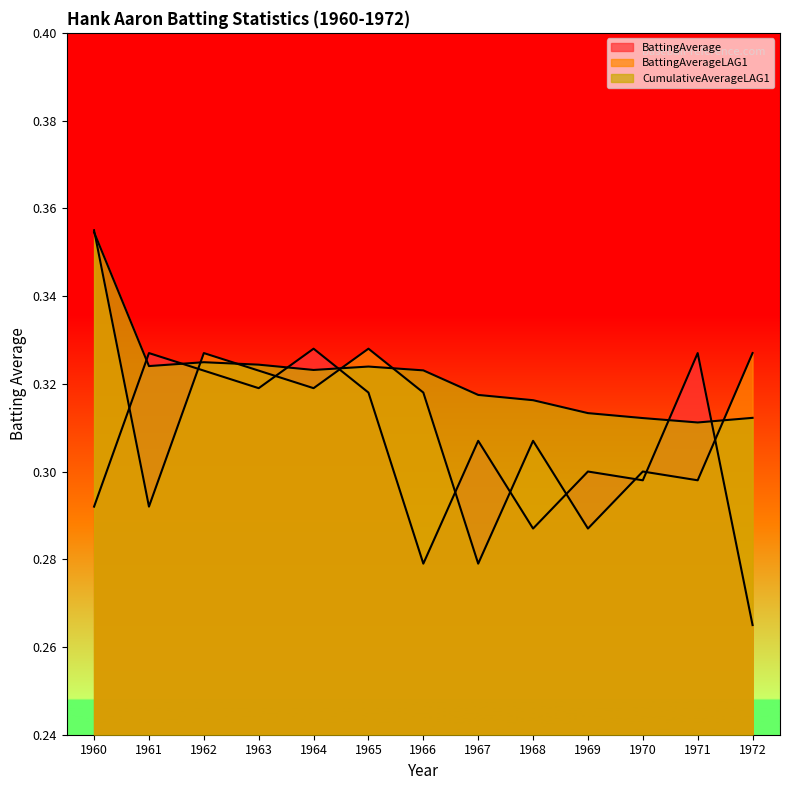

What are all the series names shown in the legend?

BattingAverage, BattingAverageLAG1, CumulativeAverageLAG1